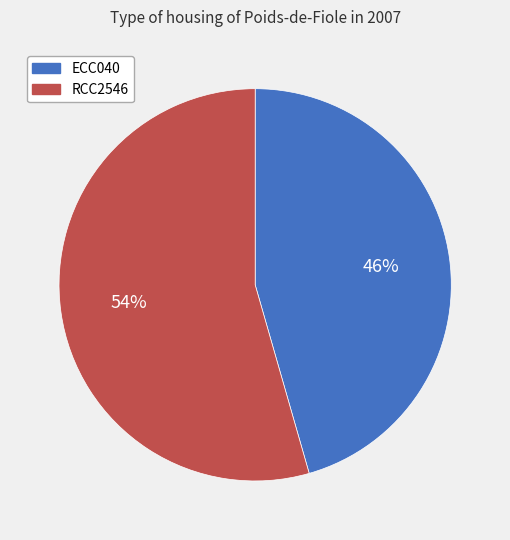

Is there any slice that represents more than half of the pie?

Yes